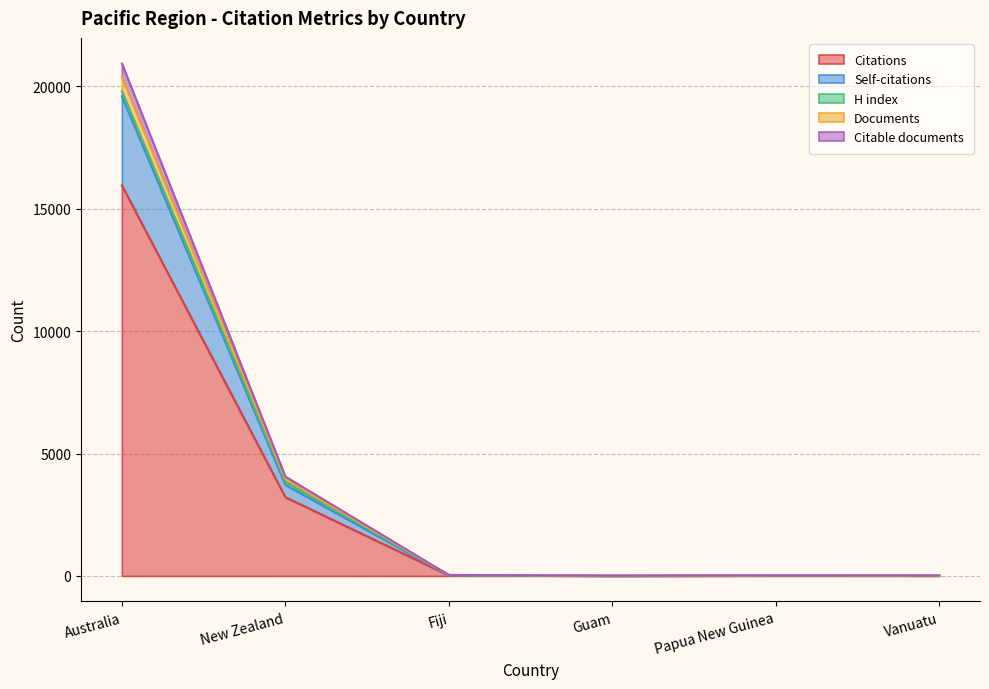

What is the maximum value for Citations?

15956